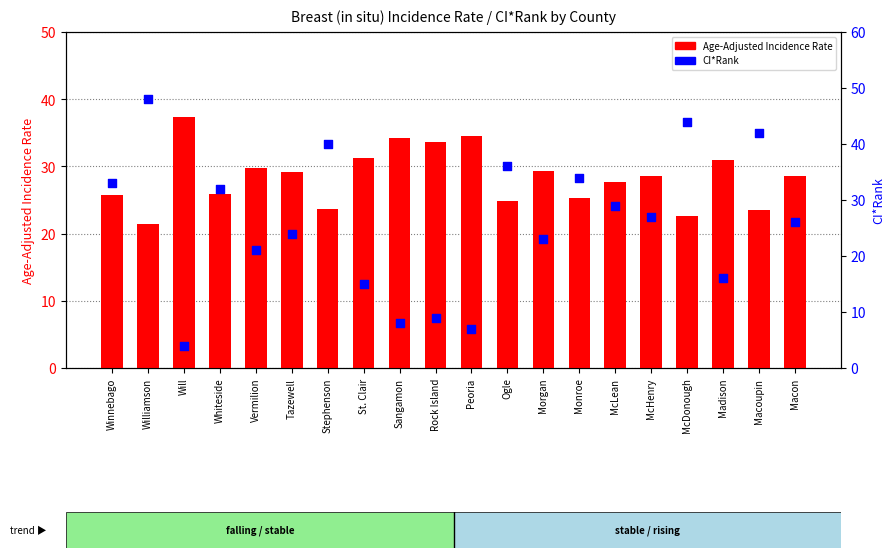

Is the value of CI*Rank at Morgan greater than the value of Age-Adjusted Incidence Rate at Monroe?

No